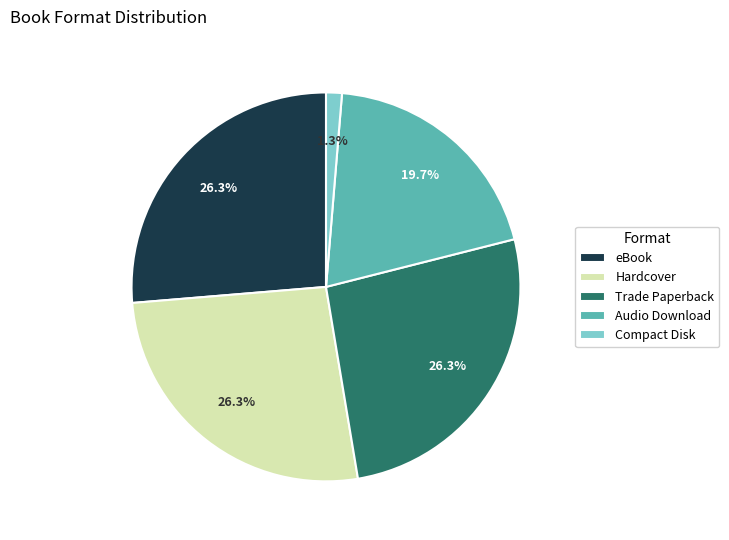

True or false: Hardcover accounts for 26% of the total.

True